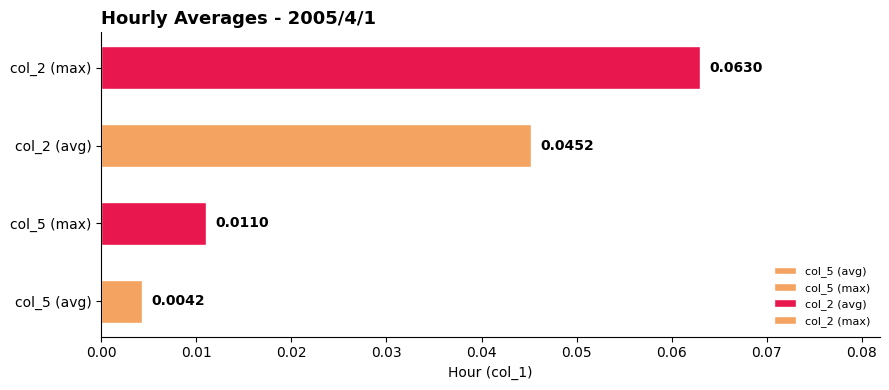

The value at col_5 (avg) is 0.0. True or false?

True